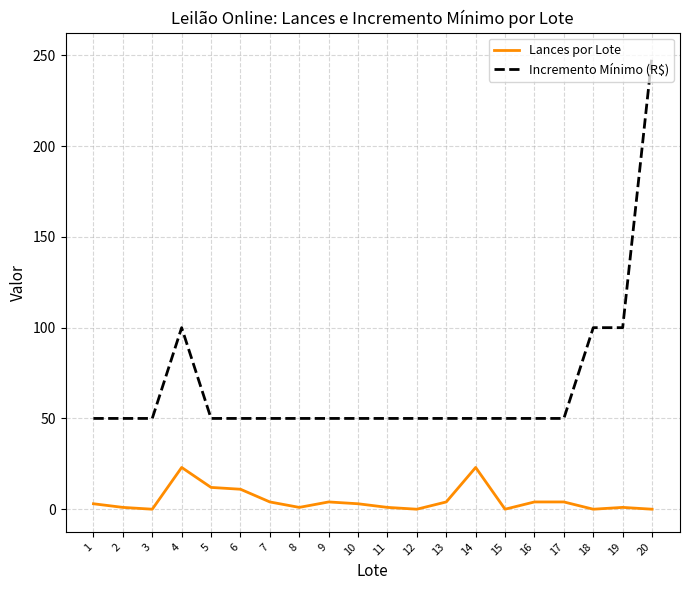

What is the maximum value shown in the chart?

250